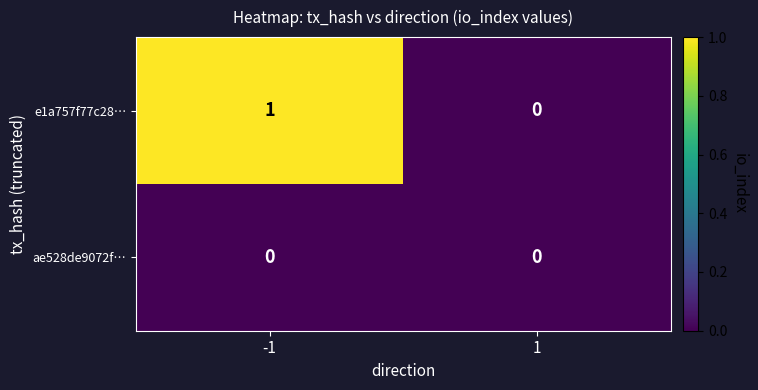

Reading left to right, transcribe all the data shown in this chart.

e1a757f77c28…: 1	0
ae528de9072f…: 0	0